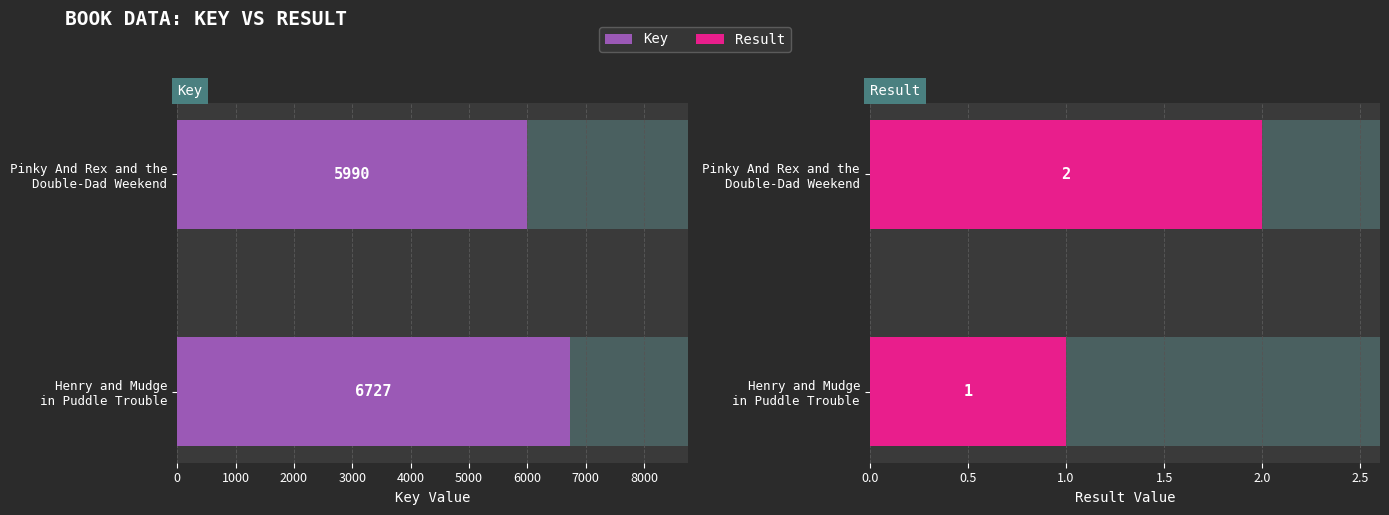

Between Henry and Mudge in Puddle Trouble and Pinky And Rex and the Double-Dad Weekend, which series saw the biggest shift?

Key